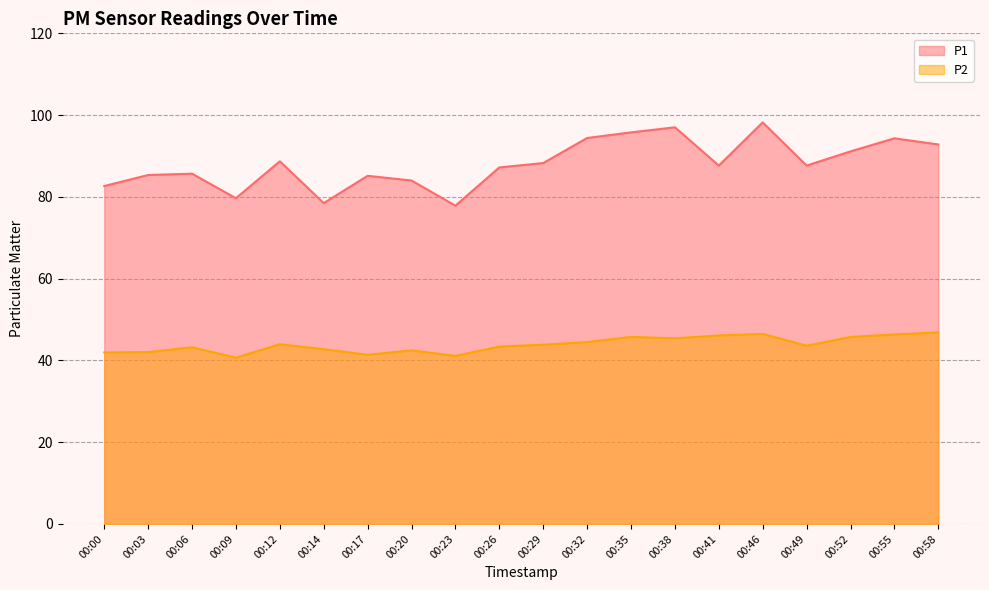

The P1 series shows 154.3 at 00:49. True or false?

False